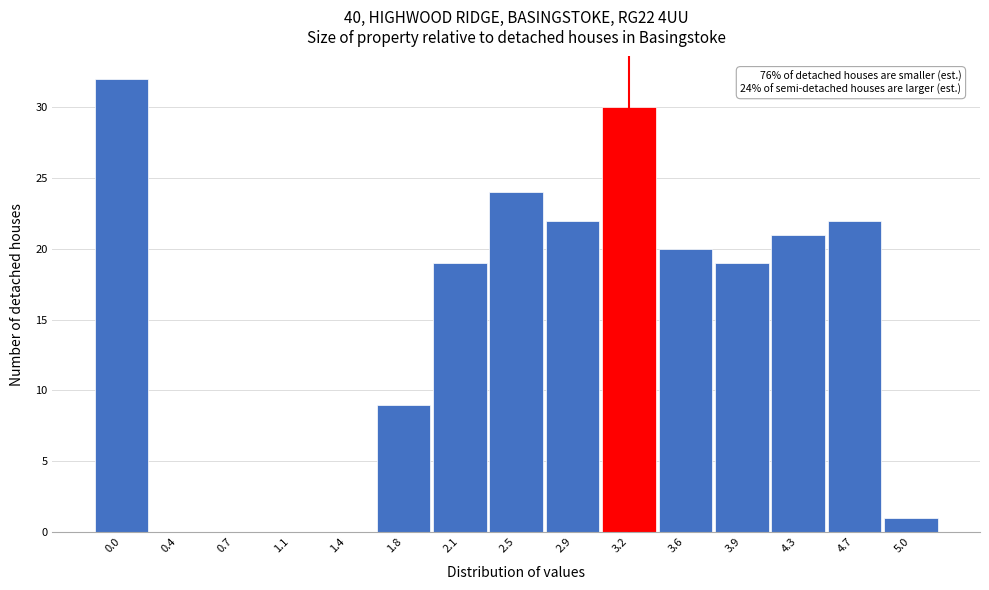

Reading left to right, extract all data points from this chart.

0.0=32	0.4=0	0.7=0	1.1=0	1.4=0	1.8=9	2.1=19	2.5=24	2.9=22	3.2=30	3.6=20	3.9=19	4.3=21	4.7=22	5.0=1